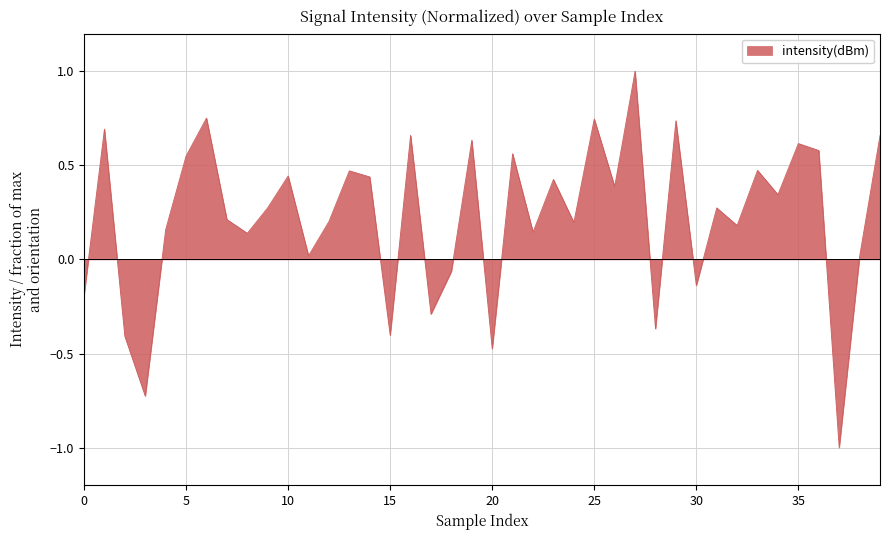

How many interior local peaks (higher than both neighbors) does the data have?

14